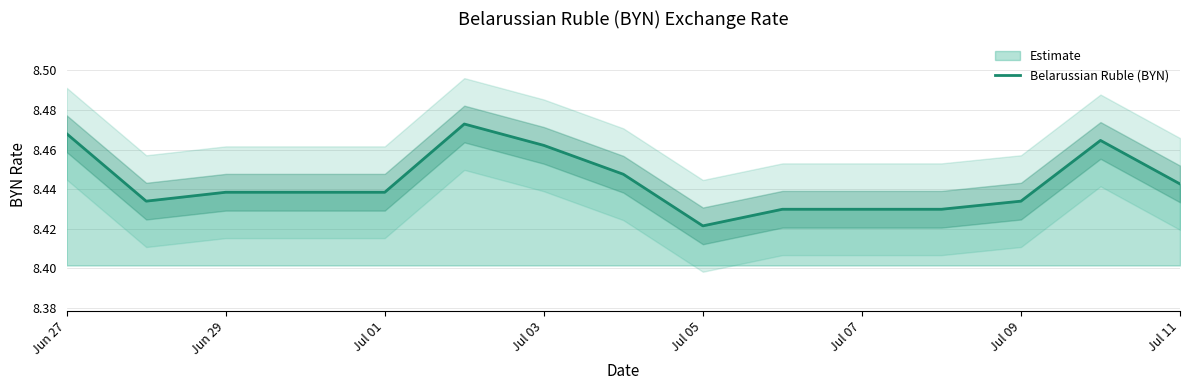

Which category has the lowest value in the Belarussian Ruble (BYN) series?

Jul 05